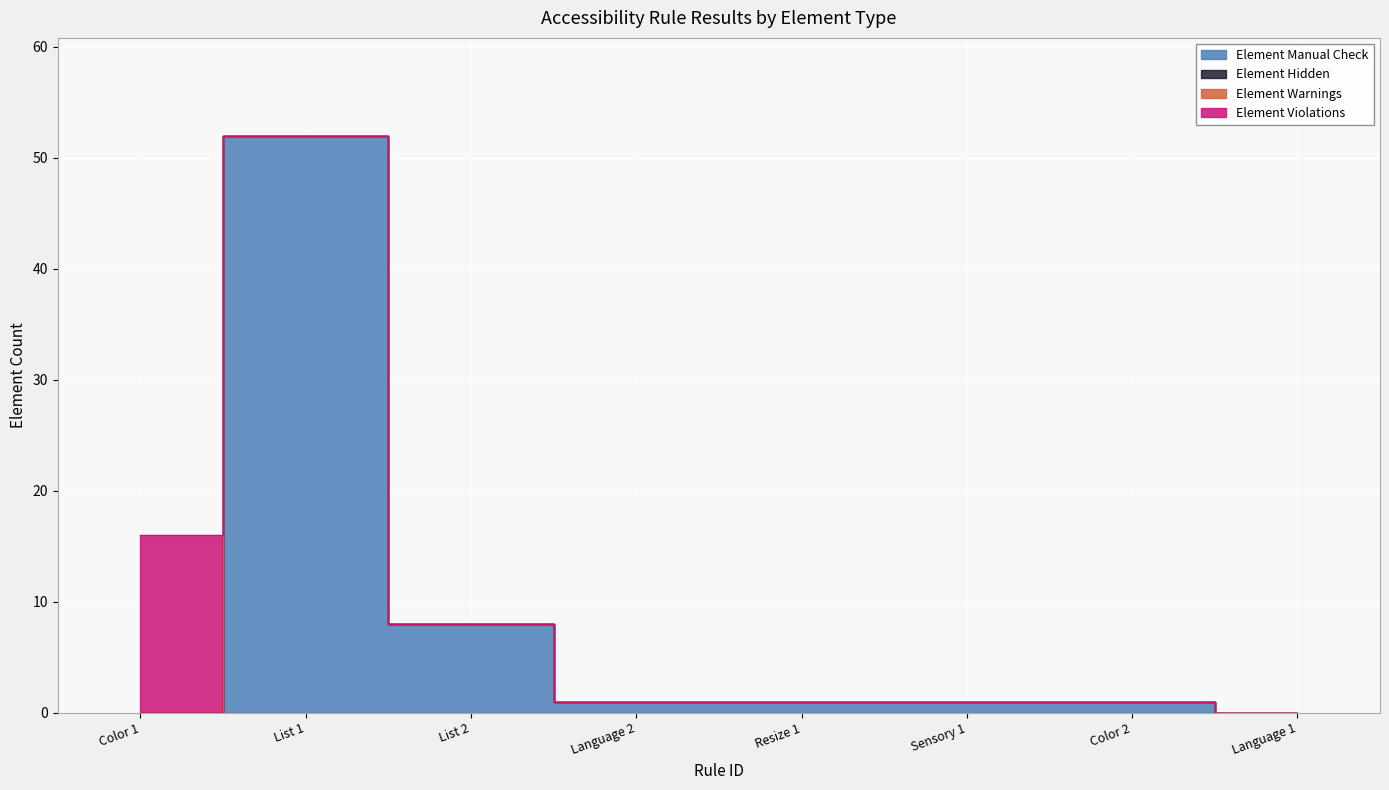

How many intersections are there between Element Manual Check and Element Violations?

1